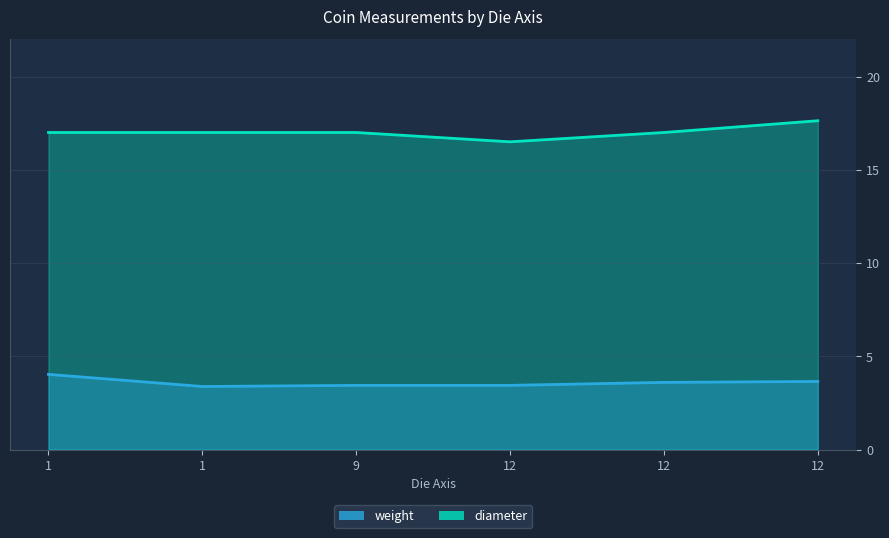

What is the sum of all diameter values?

102.1